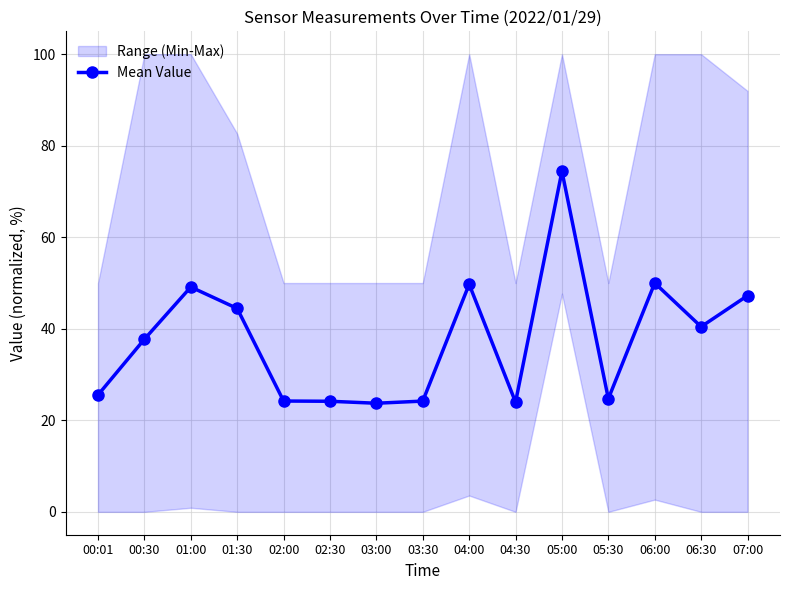

What is the label of the 5th point from the left?

02:00